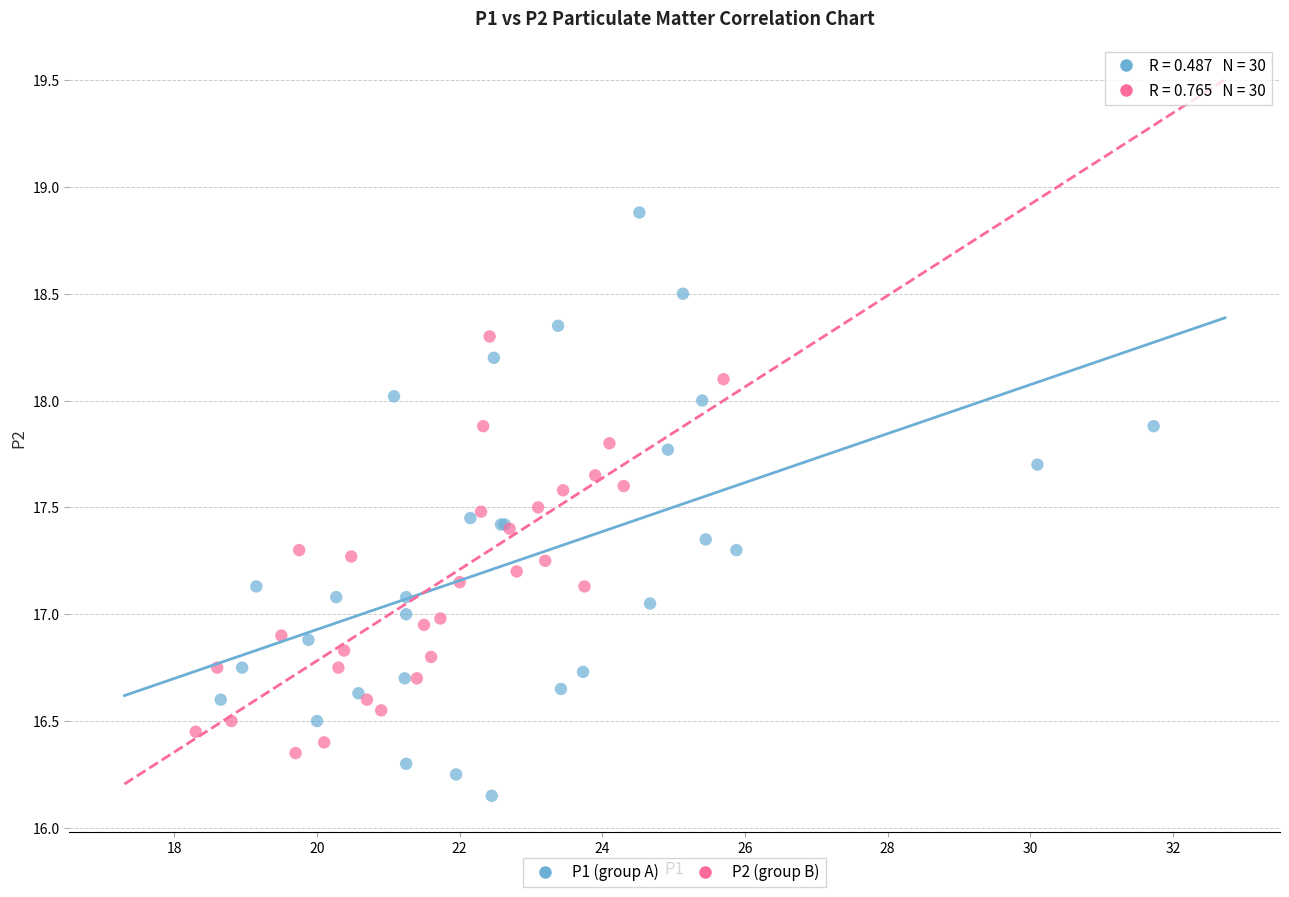

Which series contains the lowest Y value?

P1 (group A)